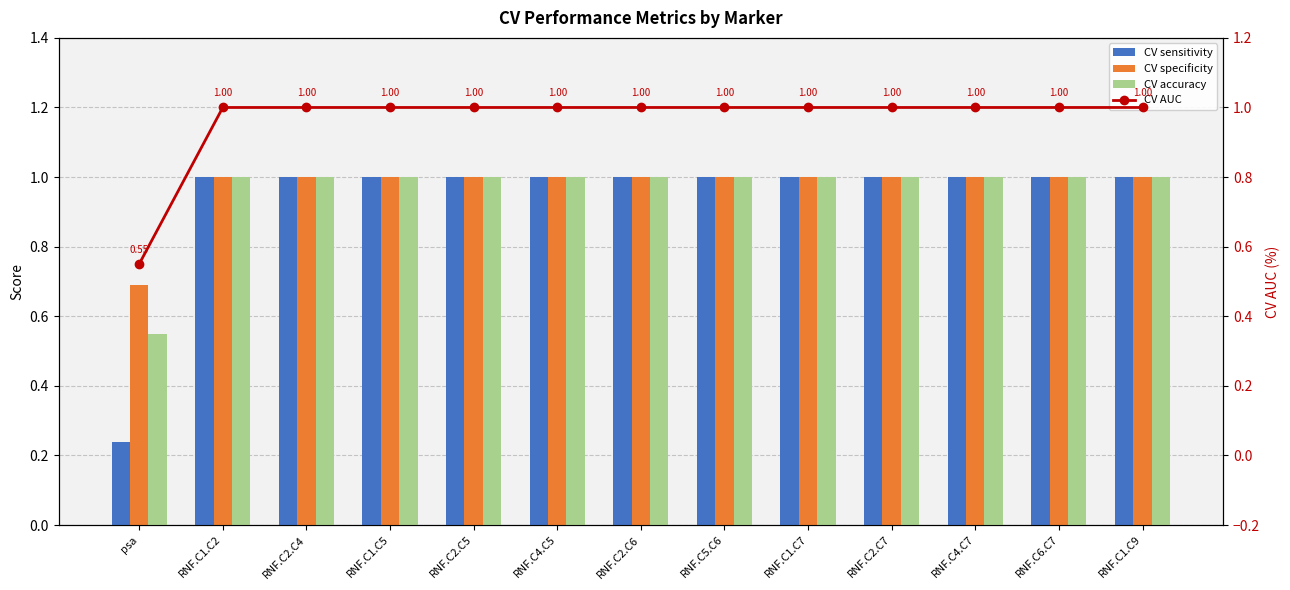

What are all the series names shown in the legend?

CV sensitivity, CV specificity, CV accuracy, CV AUC